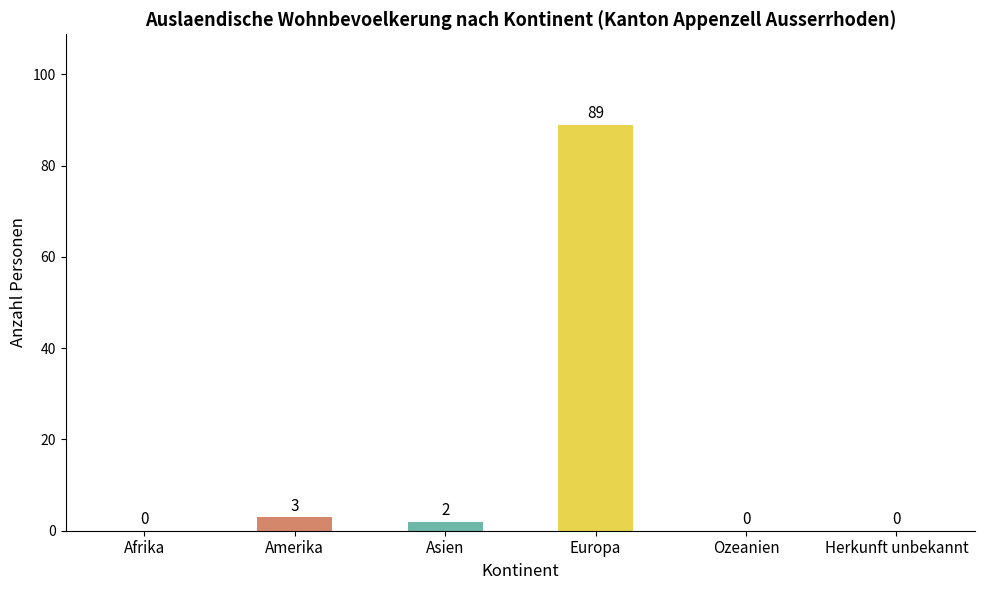

Reading left to right, what are all the values shown in this chart?

0	3	2	89	0	0